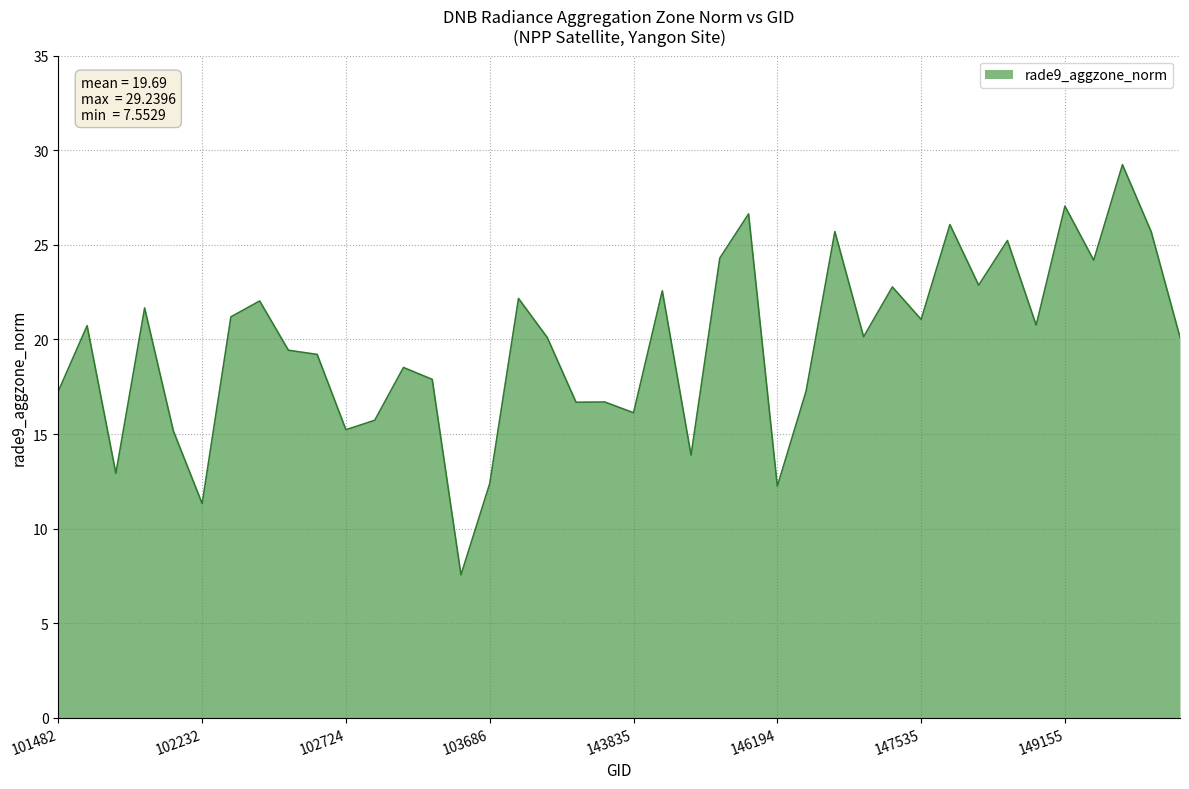

What is the maximum value shown in the chart?

29.2